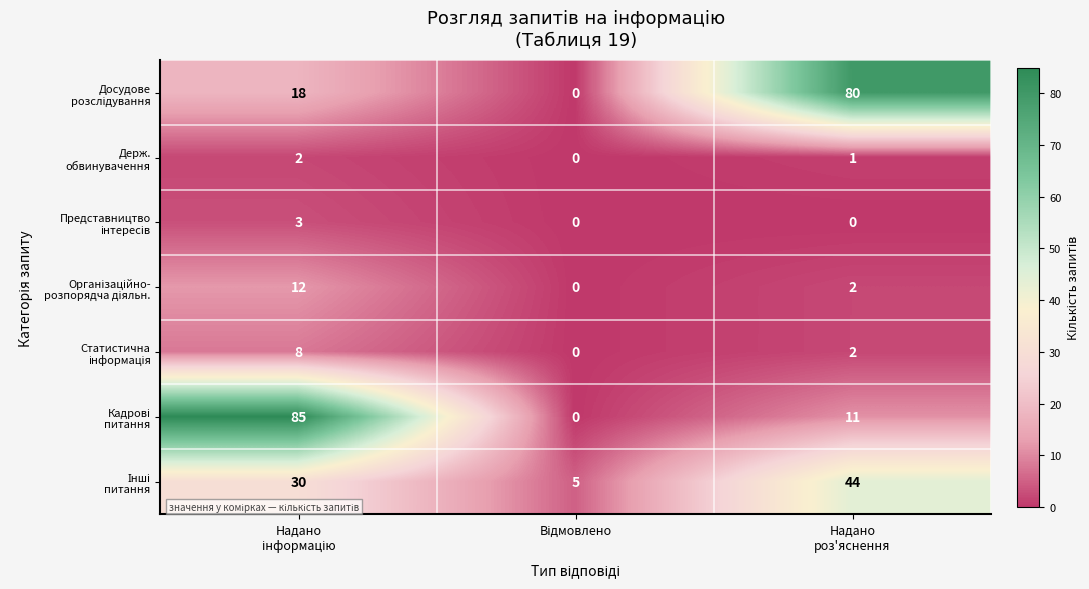

At how many categories does at least one series exceed 1?

3